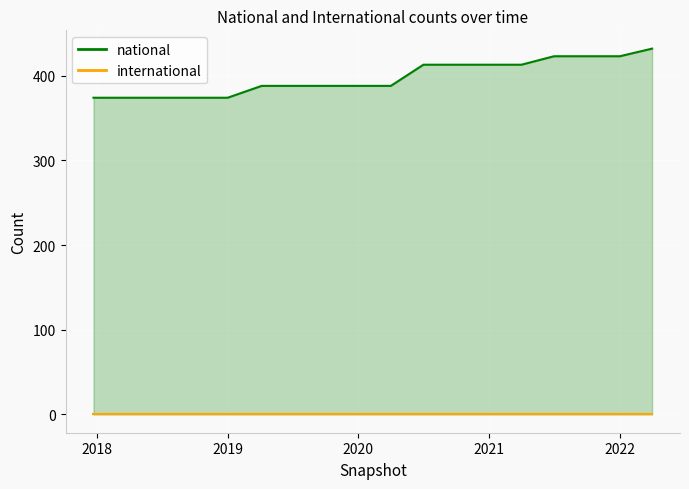

True or false: national and international cross at least once.

False